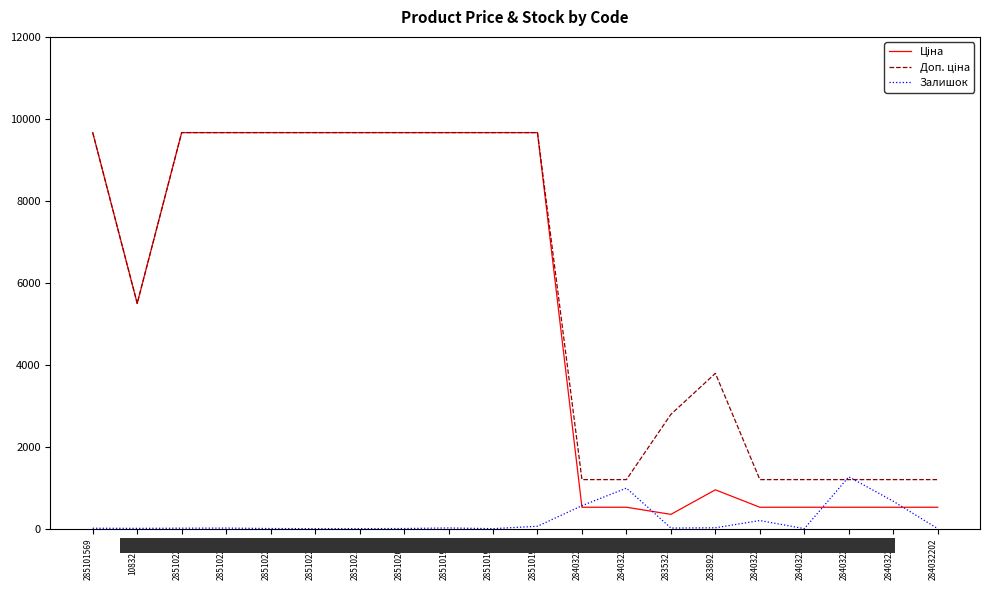

What is the total value across all series at 284032206?

2984.2